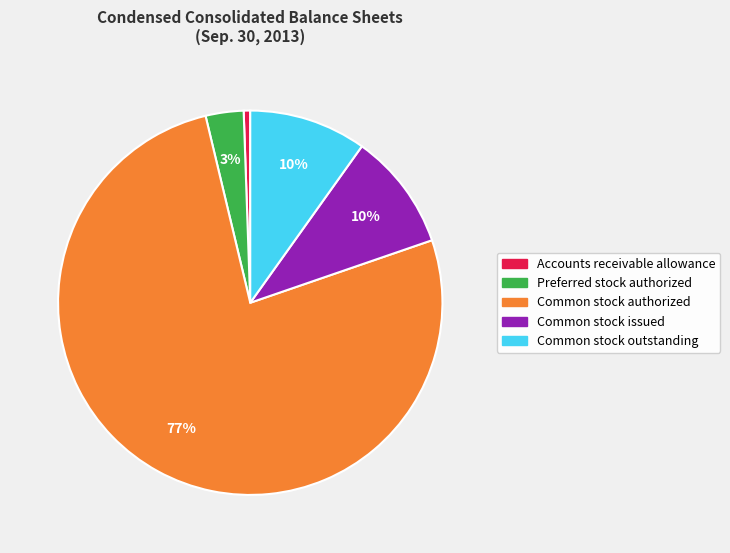

Count the number of slices in the pie.

5